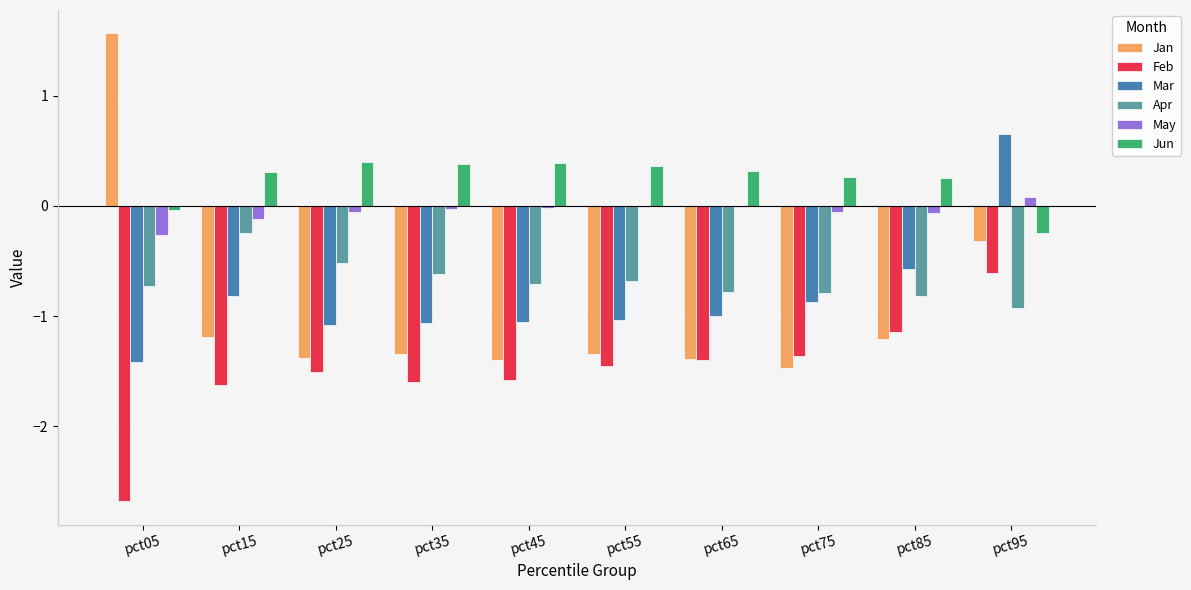

Which series changed the most between pct35 and pct95?

Mar